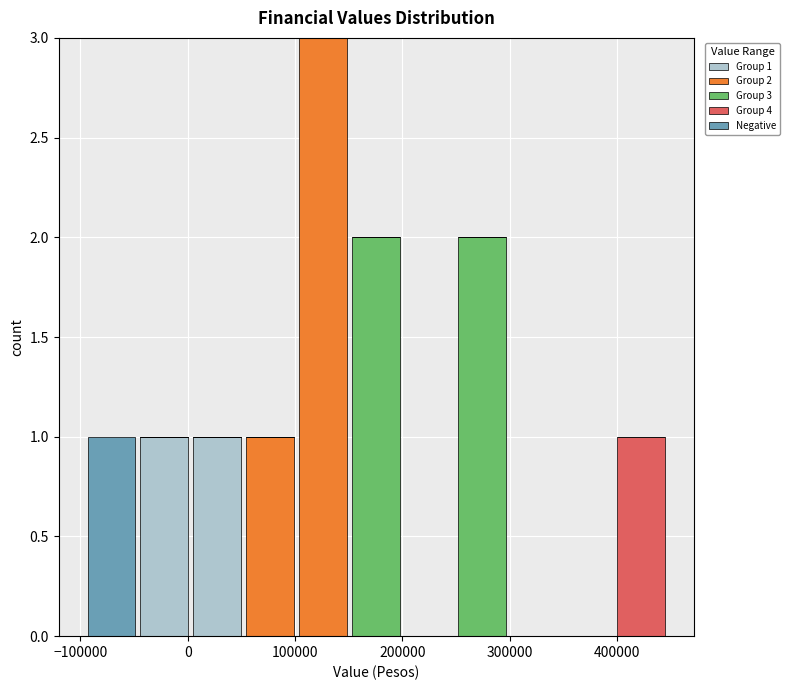

Which range on the x-axis has the tallest stacked bar (by total height)?

100000 to 150000